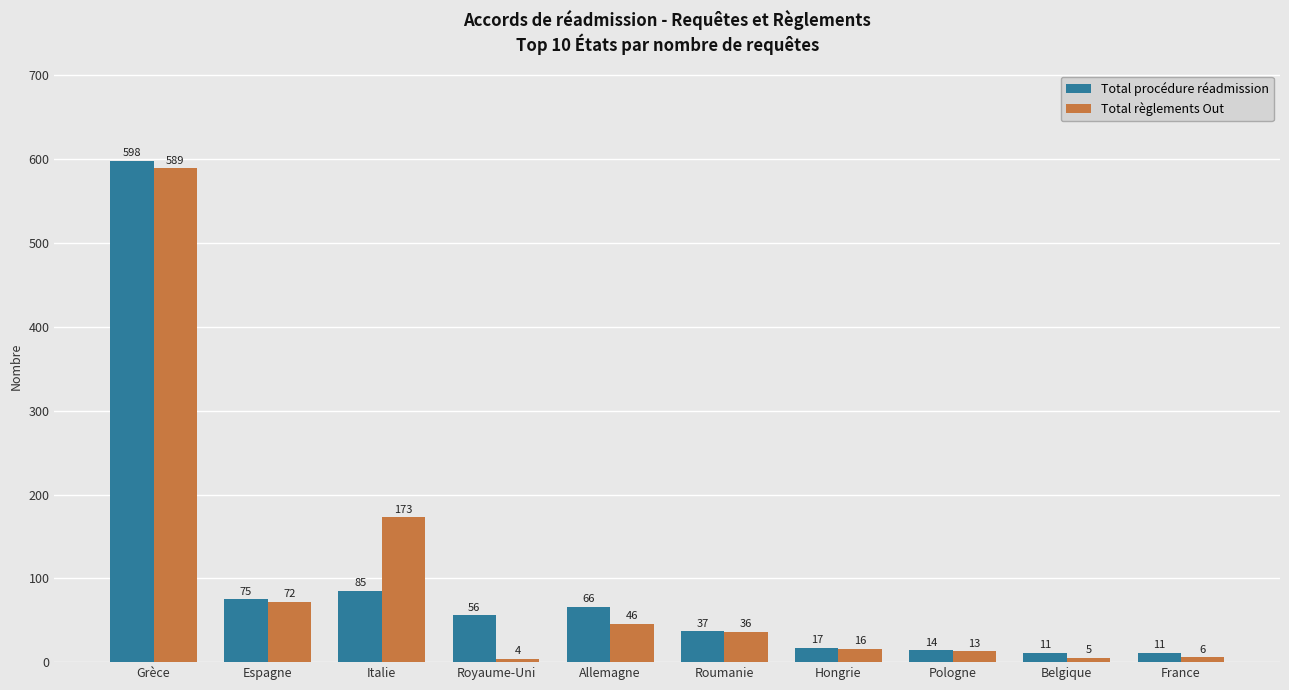

At which category does the chart reach its minimum across all series?

Royaume-Uni